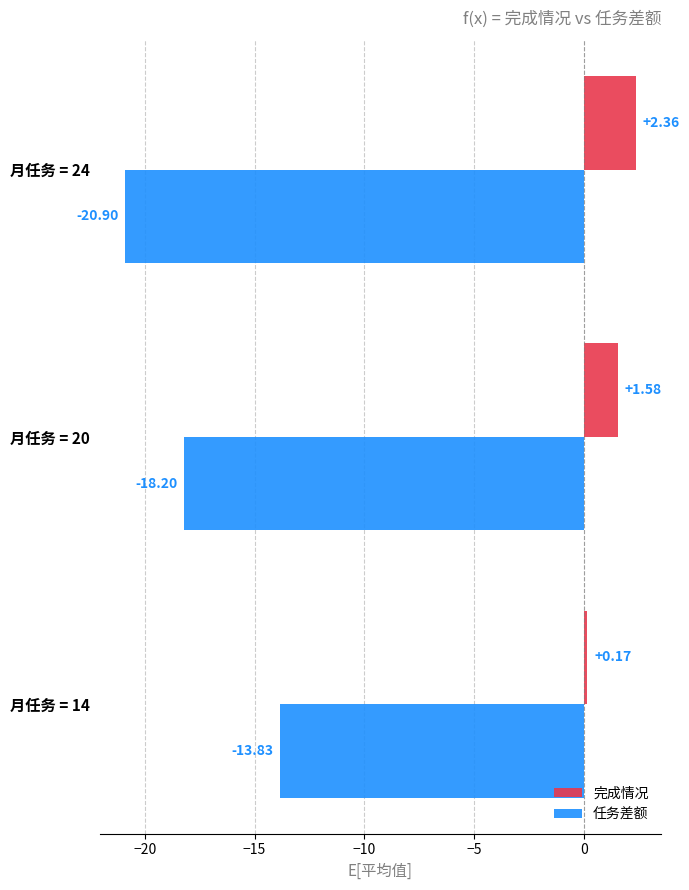

List the labels in order of 任务差额 value, largest first.

月任务 = 14, 月任务 = 20, 月任务 = 24